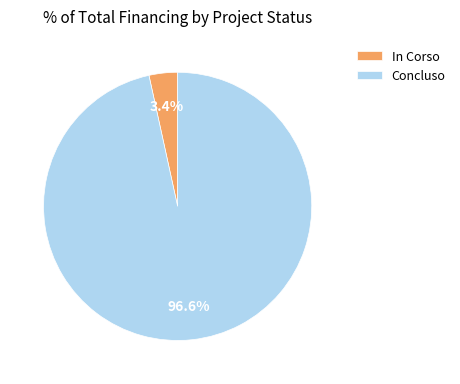

What percentage do Concluso and In Corso together represent?

100.0%